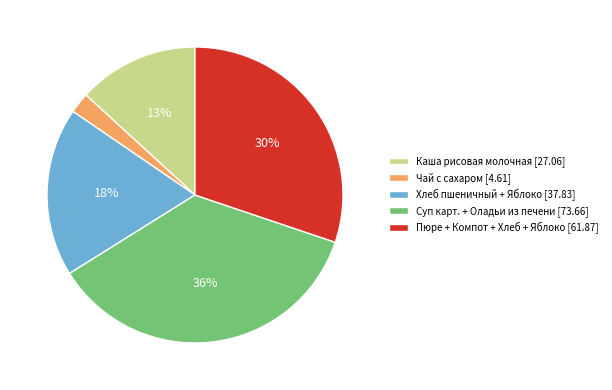

Which slice is the largest?

Суп карт. + Оладьи из печени [73.66]